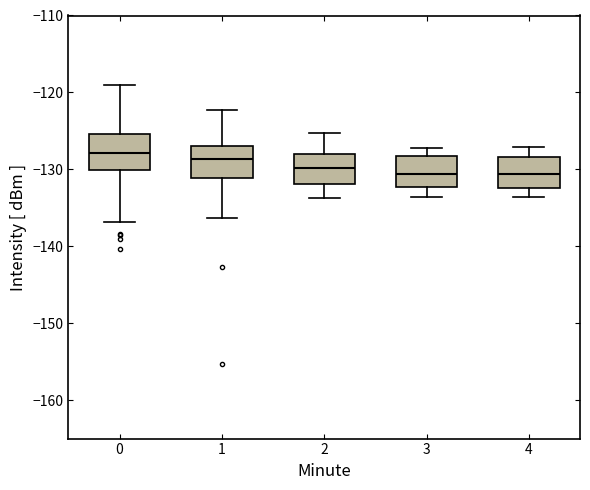

Where does the lower whisker of the box at x = 2 end on the y-axis? The values are not printed on the chart, so give them approximately, as read against the axis.

-134